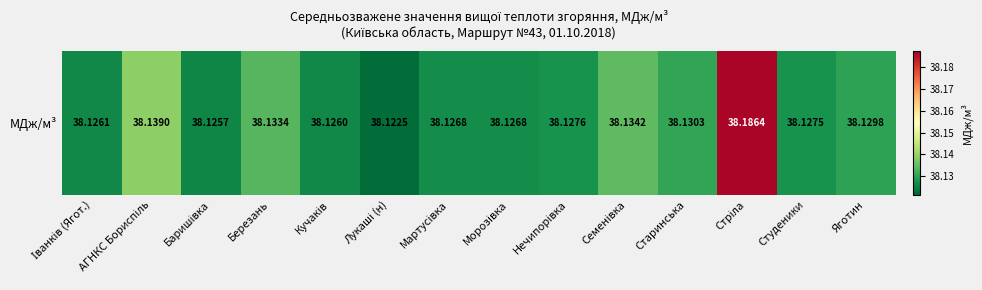

The value at Старинська is 15.3. True or false?

False